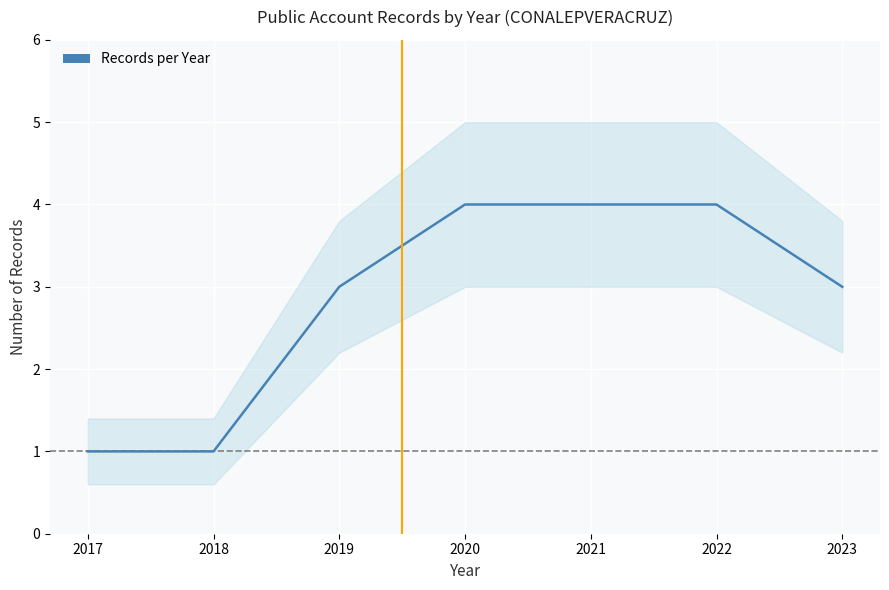

At which label does the data first exceed 3?

2020